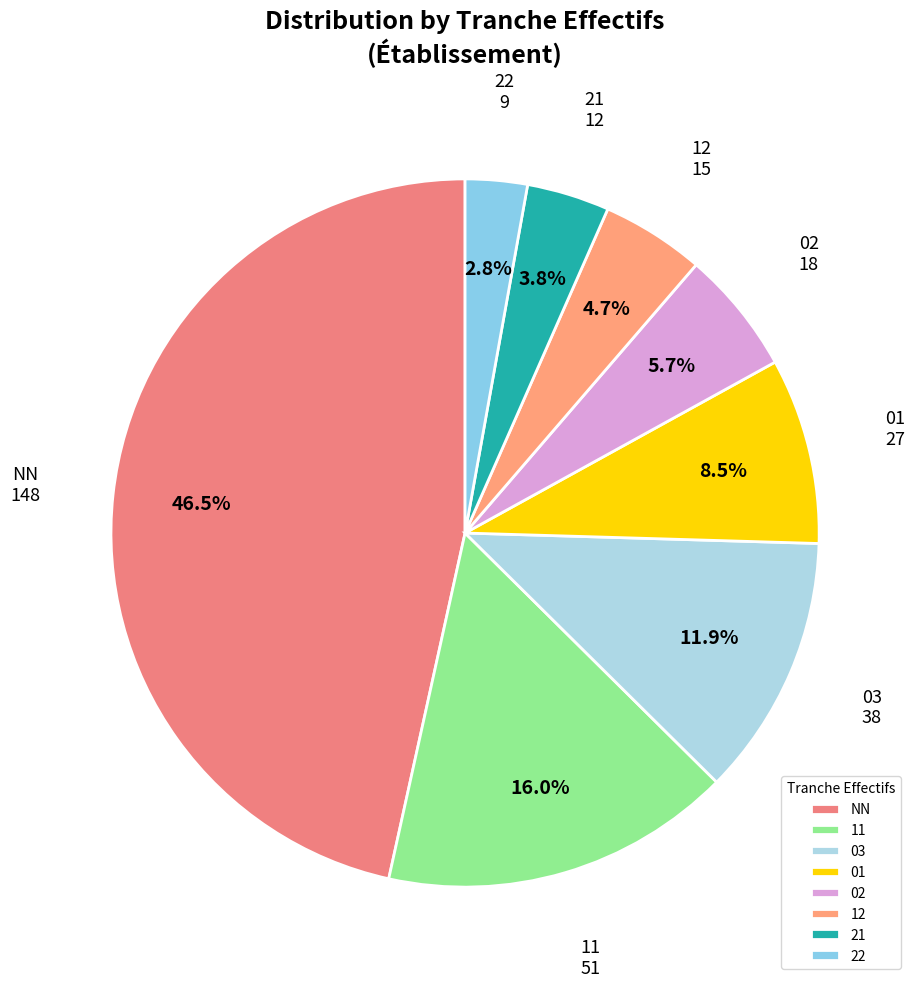

Which slice is the smallest?

22